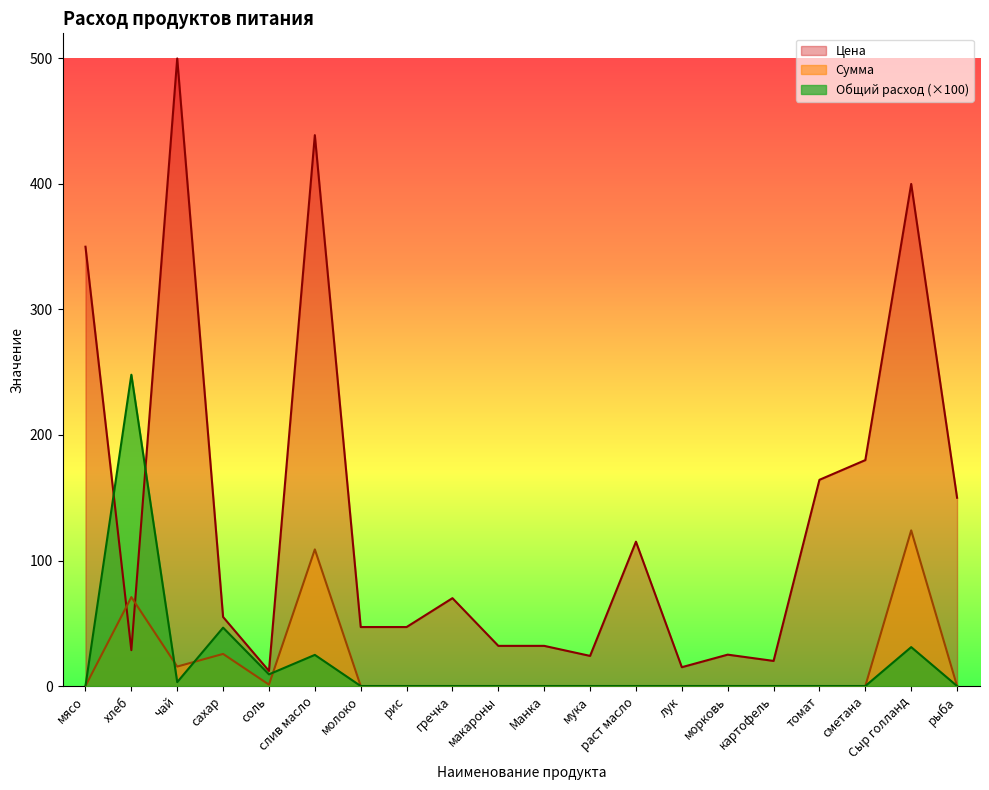

Does the chart display data point markers on the line(s)?

No